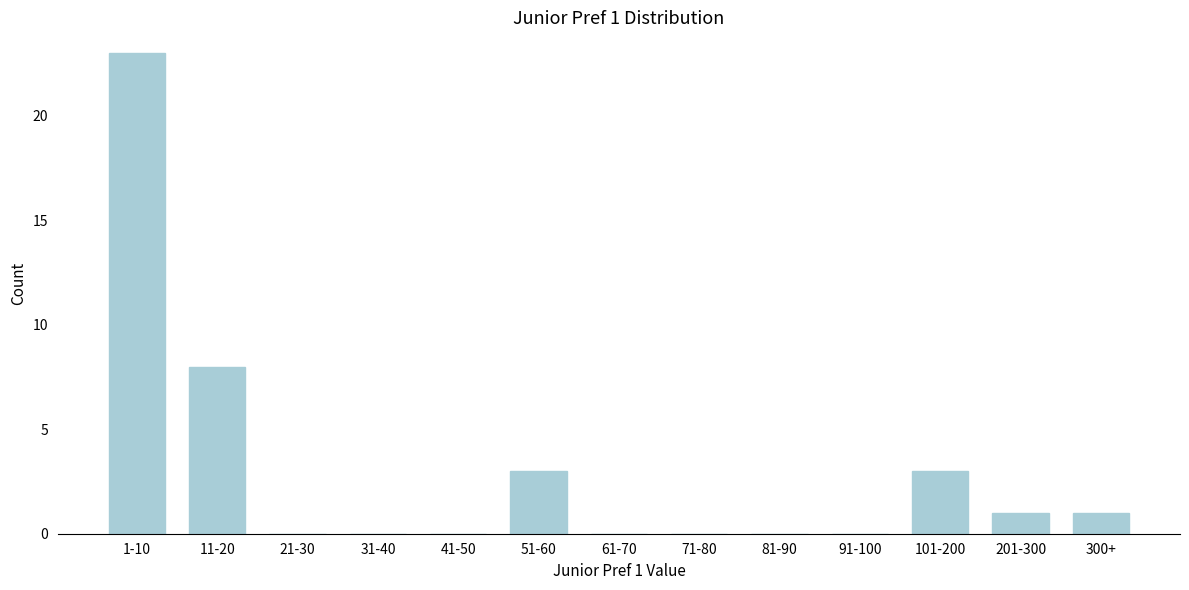

Reading left to right, extract all data points from this chart.

1-10=23	11-20=8	21-30=0	31-40=0	41-50=0	51-60=3	61-70=0	71-80=0	81-90=0	91-100=0	101-200=3	201-300=1	300+=1